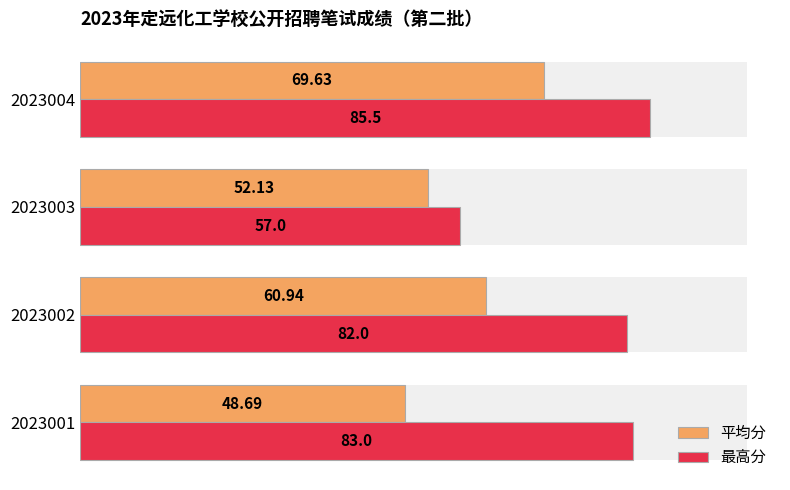

How many bars are there in each group?

2